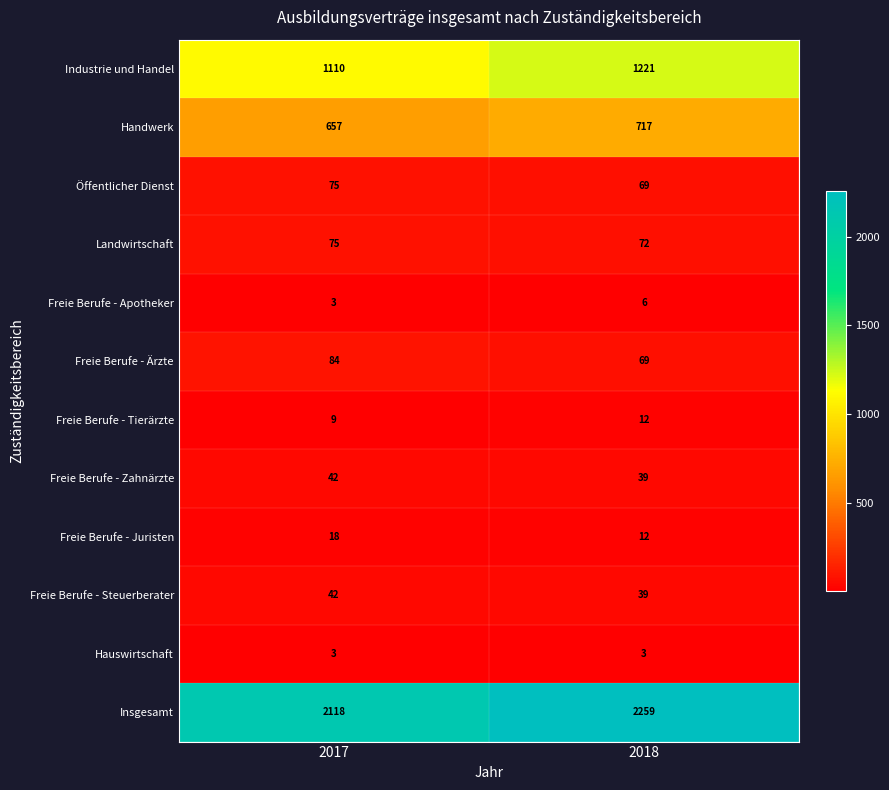

At which label is Freie Berufe - Apotheker closest to 4?

2017